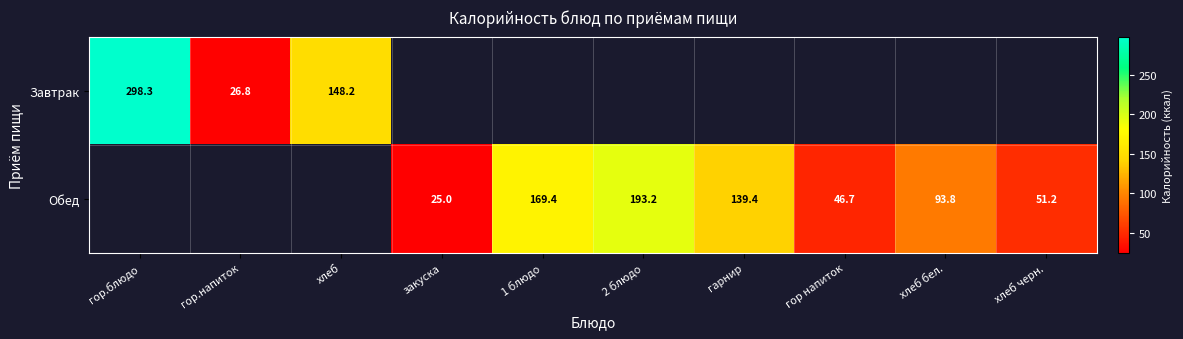

Is it true that Обед equals 25.0 at закуска?

True